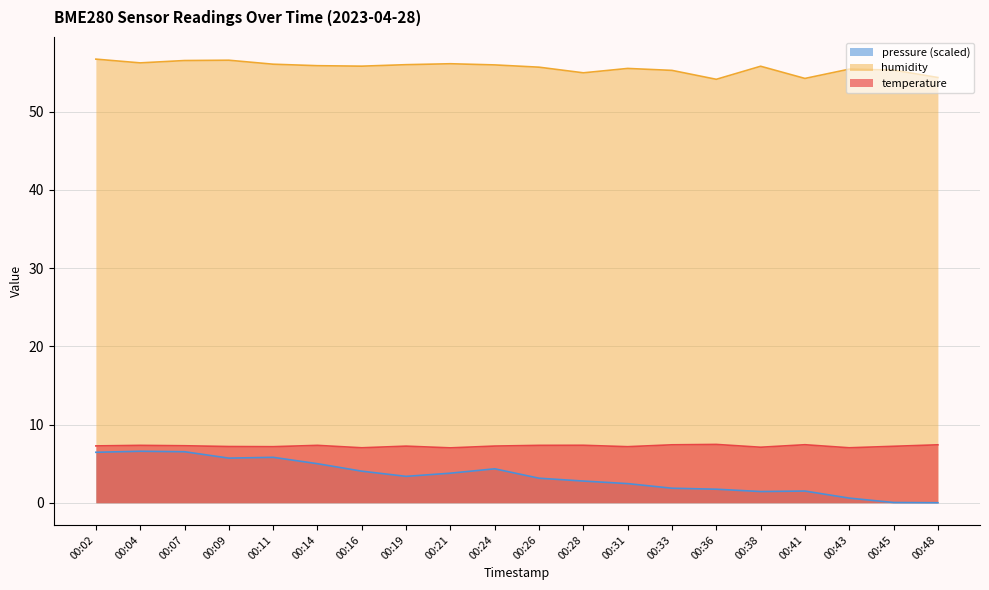

Count the number of data series in this chart.

3